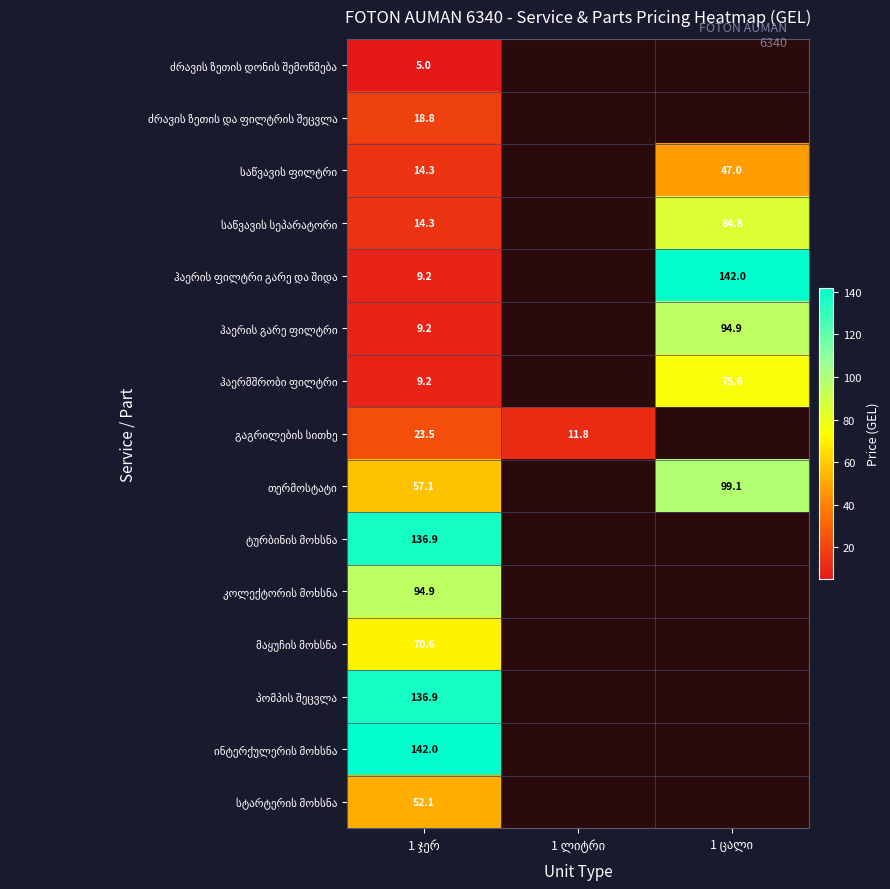

What is the difference between the maximum and minimum values in the ჰაერის ფილტრი გარე და შიდა series?

132.7